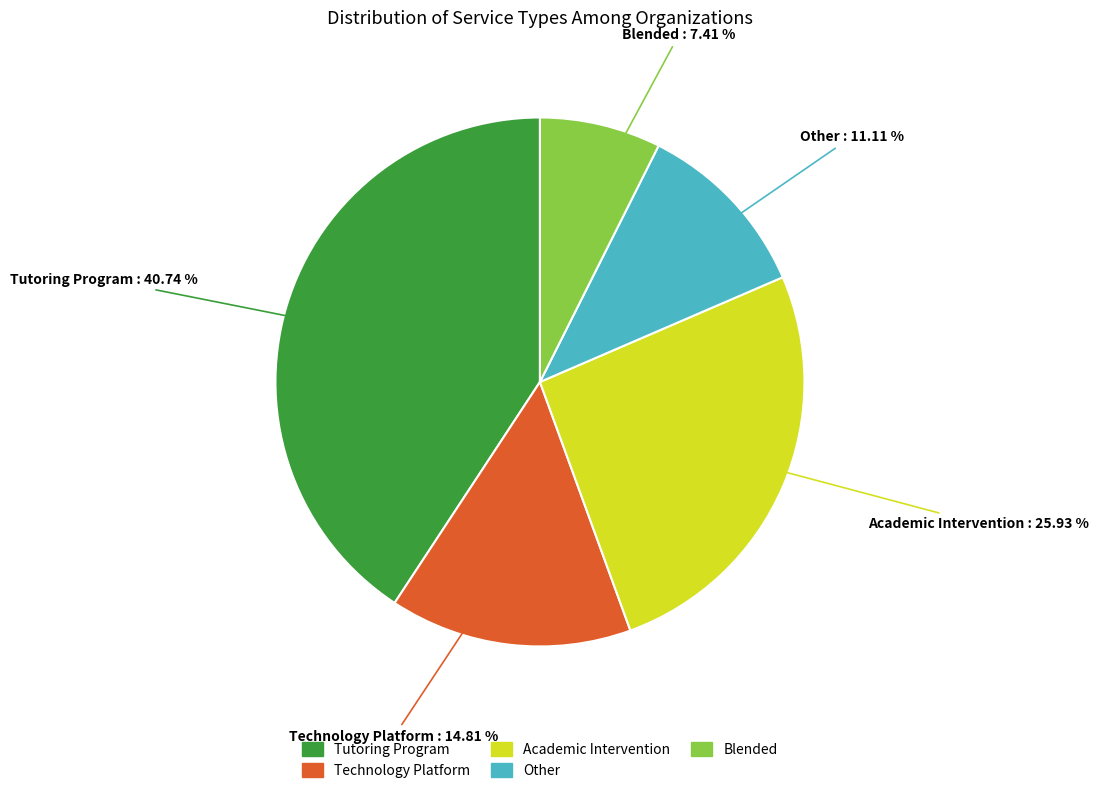

Does Blended account for over 50% of the chart?

No